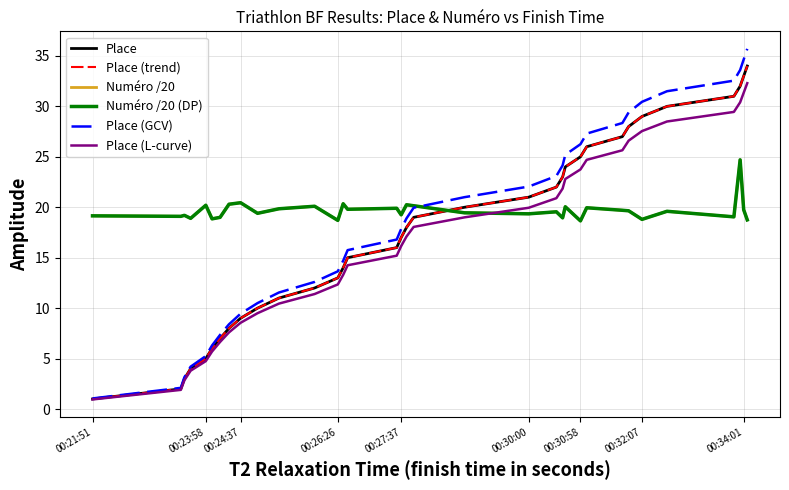

Is this an area chart (filled region under the line)?

No